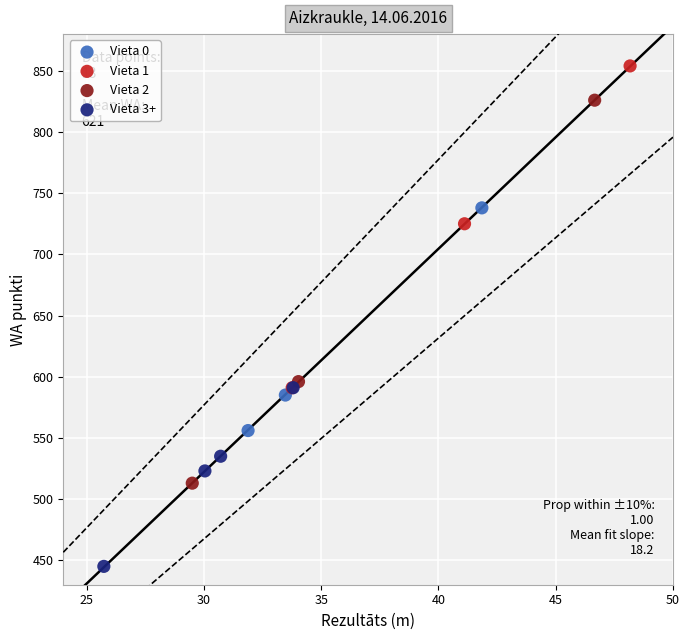

Which series reaches the minimum Y coordinate?

Vieta 3+